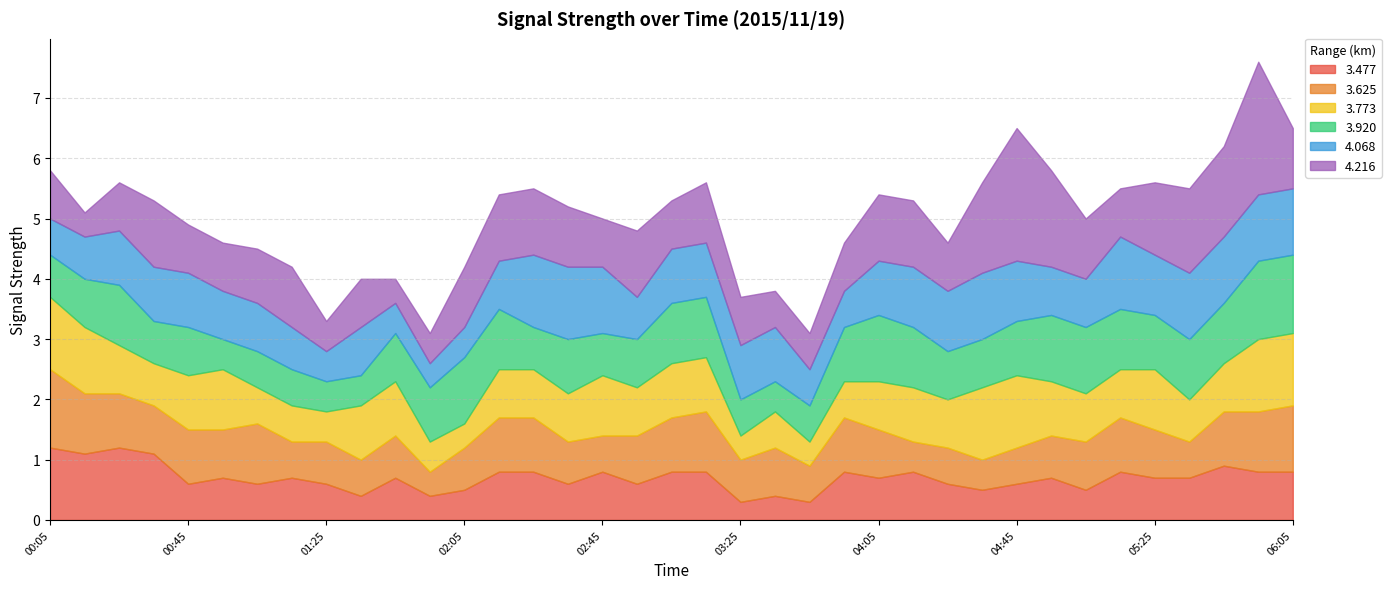

What is the sum of the 3.773 values at 05:15 and 01:35?

1.7